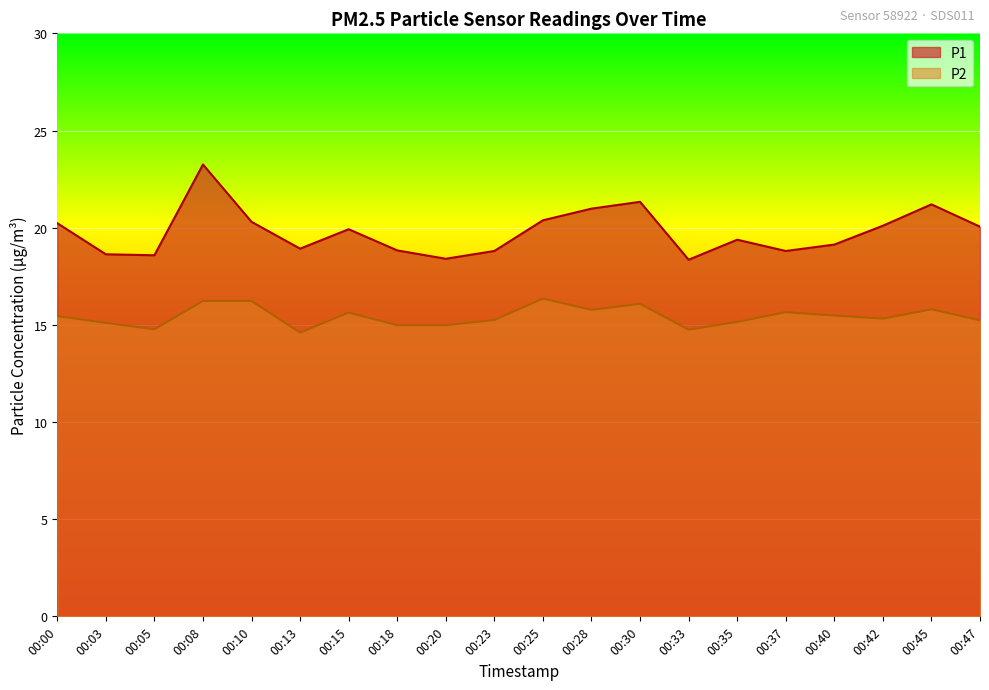

At which label does P1 first exceed 19?

00:00